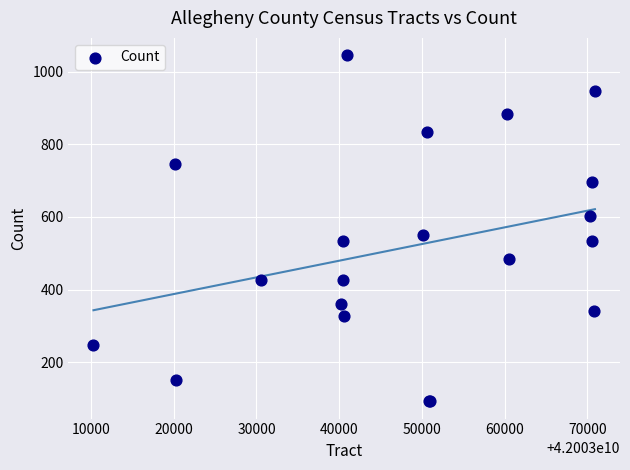

What Y value in the scatter plot is closest to 569?

551